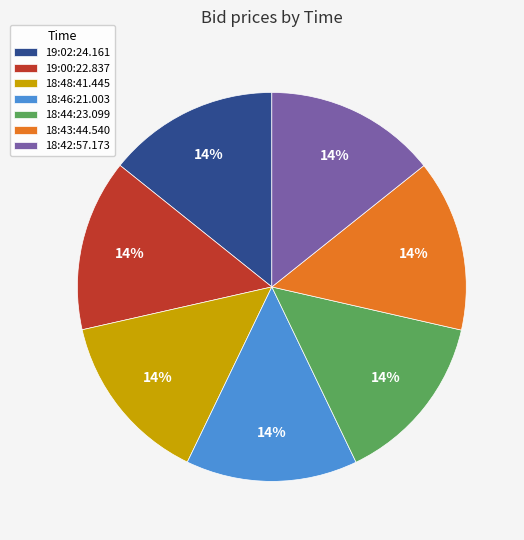

Combined, do 18:44:23.099 and 18:46:21.003 account for over 50%?

No